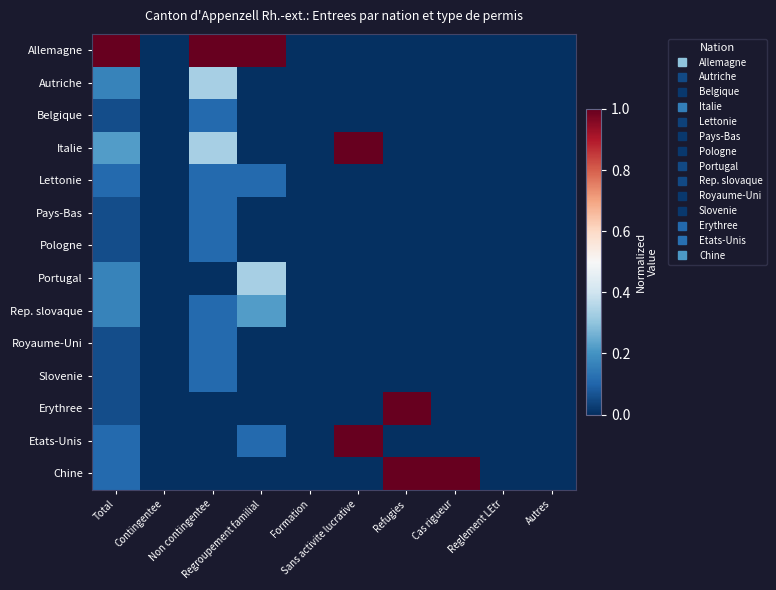

How many series are shown in this chart?

14